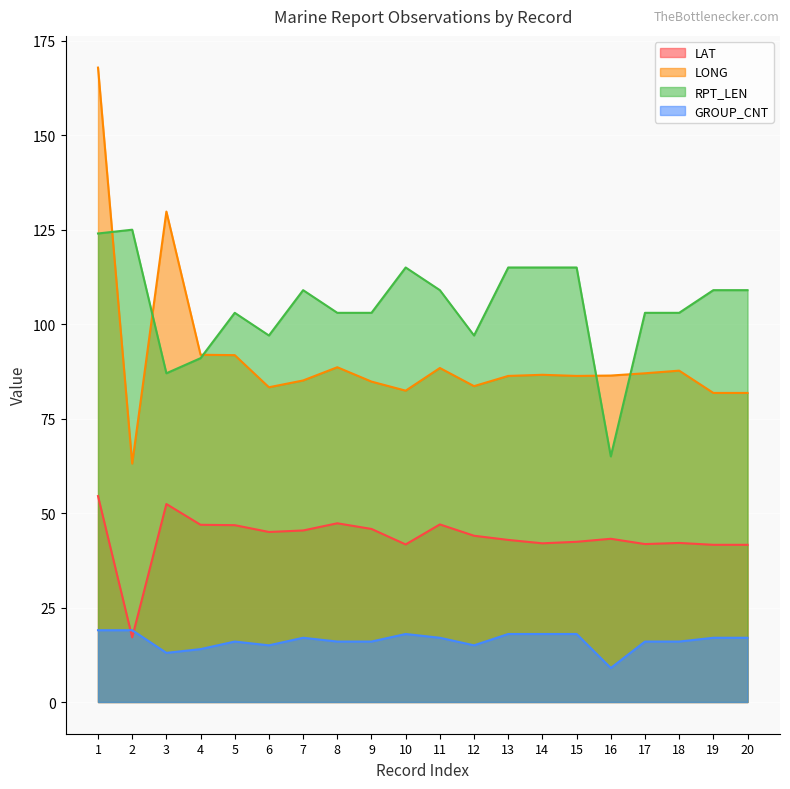

Reading left to right, list all the values displayed in this chart.

LAT: 1=54.5	2=17.1	3=52.4	4=46.9	5=46.8	6=45.0	7=45.4	8=47.3	9=45.8	10=41.7	11=47.0	12=44.0	13=42.9	14=42.0	15=42.4	16=43.2	17=41.8	18=42.1	19=41.6	20=41.6
LONG: 1=167.9	2=63.1	3=129.8	4=91.9	5=91.8	6=83.3	7=85.1	8=88.6	9=84.8	10=82.4	11=88.4	12=83.6	13=86.3	14=86.6	15=86.3	16=86.4	17=87.0	18=87.7	19=81.8	20=81.8
RPT_LEN: 1=124.0	2=125.0	3=87.0	4=91.0	5=103.0	6=97.0	7=109.0	8=103.0	9=103.0	10=115.0	11=109.0	12=97.0	13=115.0	14=115.0	15=115.0	16=65.0	17=103.0	18=103.0	19=109.0	20=109.0
GROUP_CNT: 1=19.0	2=19.0	3=13.0	4=14.0	5=16.0	6=15.0	7=17.0	8=16.0	9=16.0	10=18.0	11=17.0	12=15.0	13=18.0	14=18.0	15=18.0	16=9.0	17=16.0	18=16.0	19=17.0	20=17.0